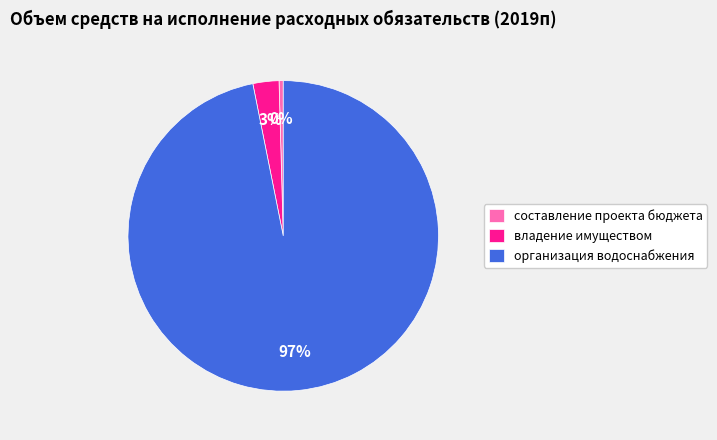

What is the largest slice in the pie chart?

организация водоснабжения